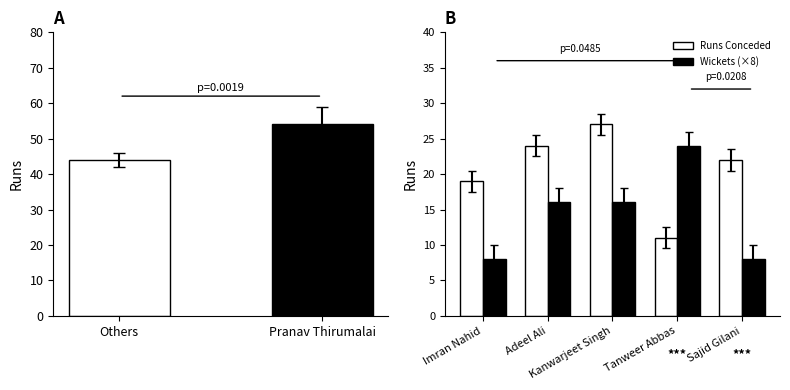

Reading left to right, extract all data points from this chart.

Runs Conceded: 19	24	27	11	22
Wickets (×8): 8	16	16	24	8